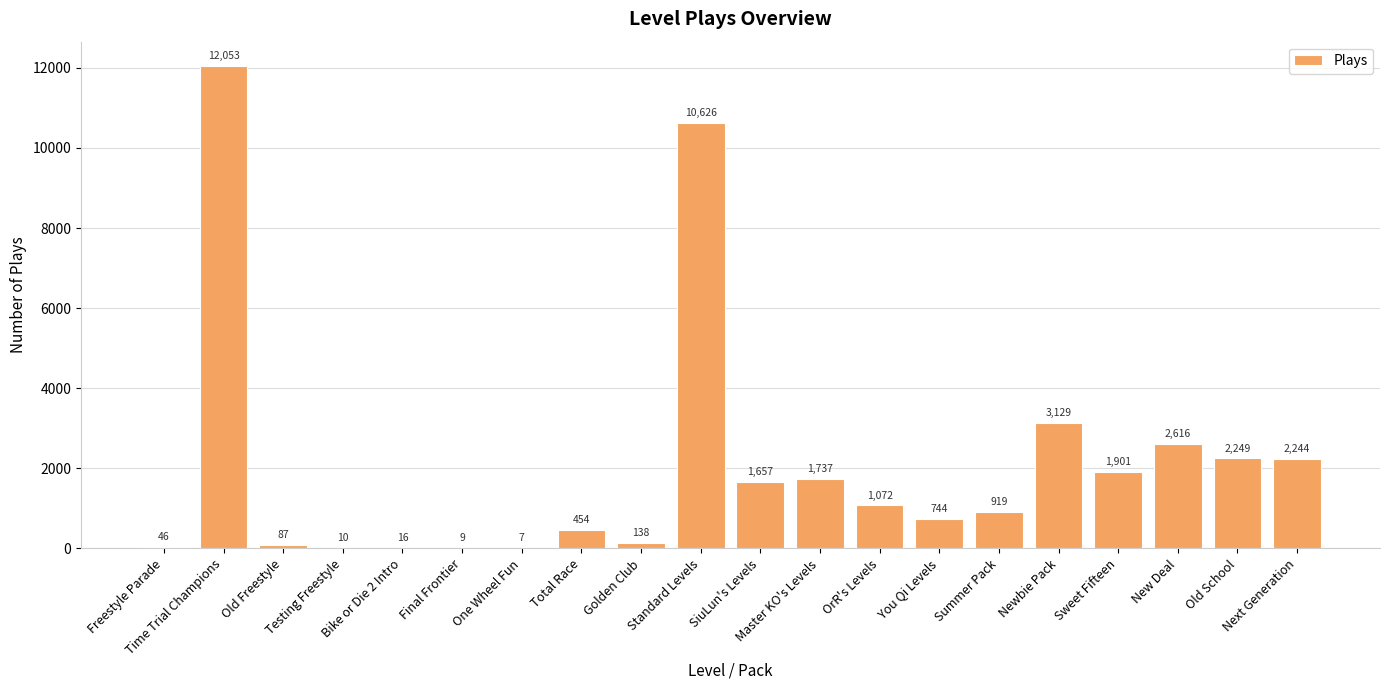

What is the change in value from Testing Freestyle to Newbie Pack?

+3119